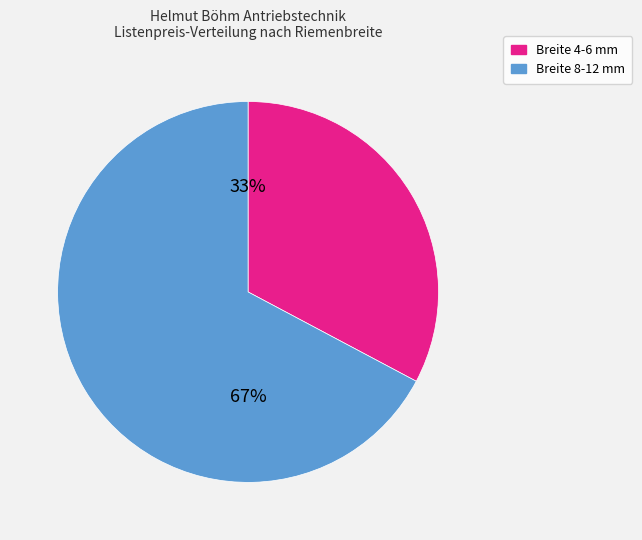

Does any single category account for the majority?

Yes